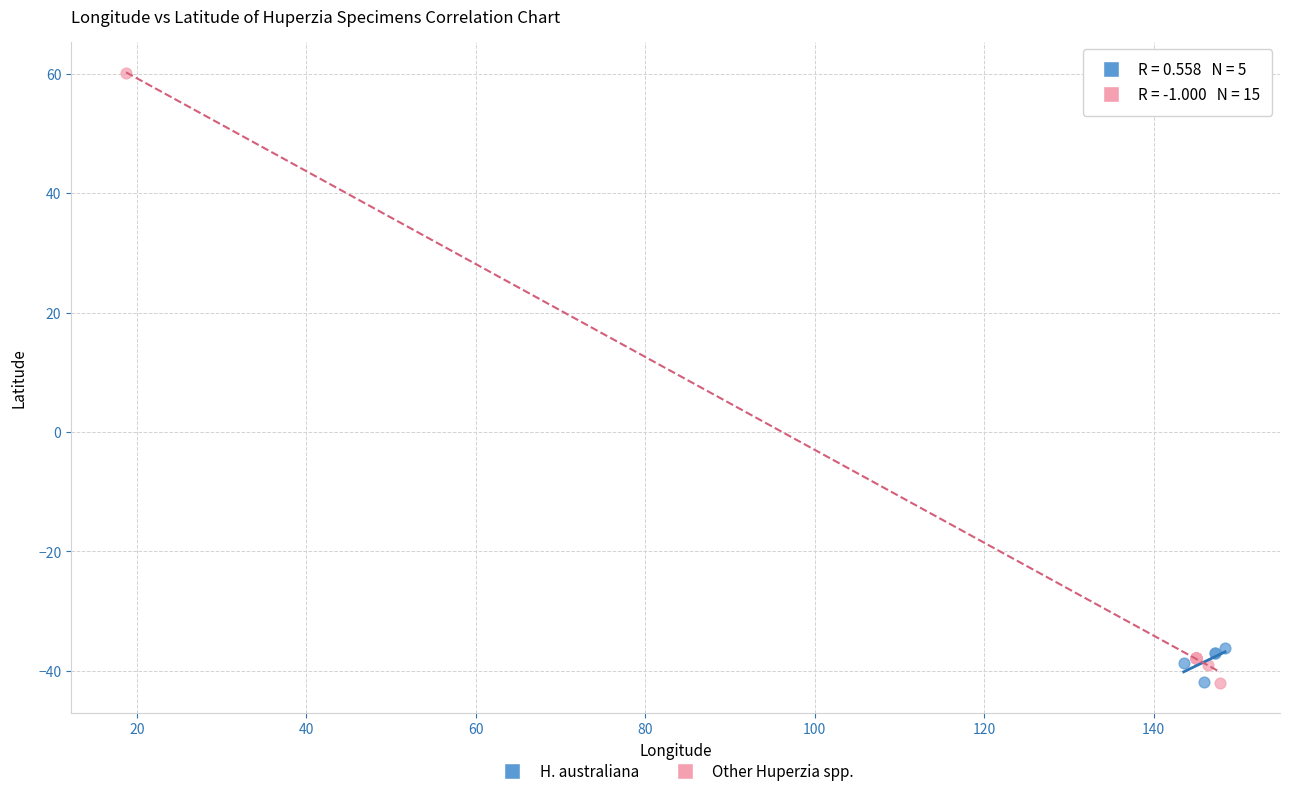

Which series reaches the maximum Y coordinate?

Other Huperzia spp.